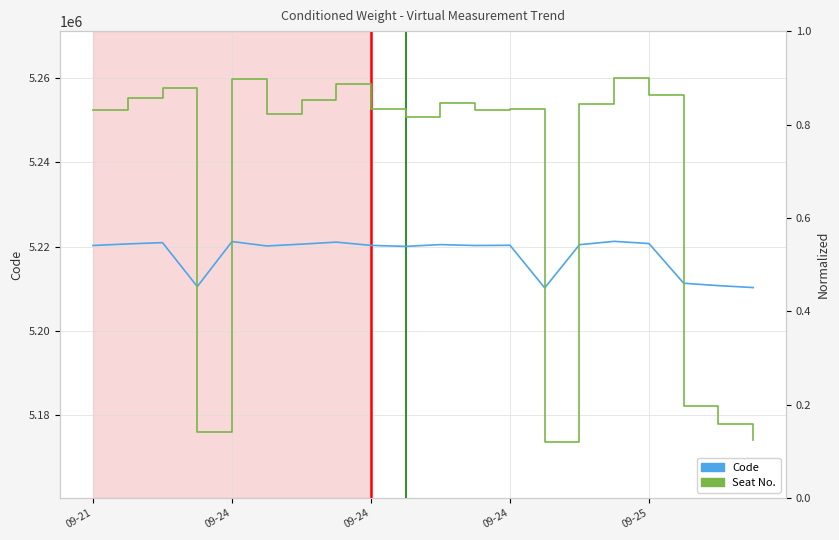

Is the value of Code at 14 greater than the value of Seat No. at 7?

Yes